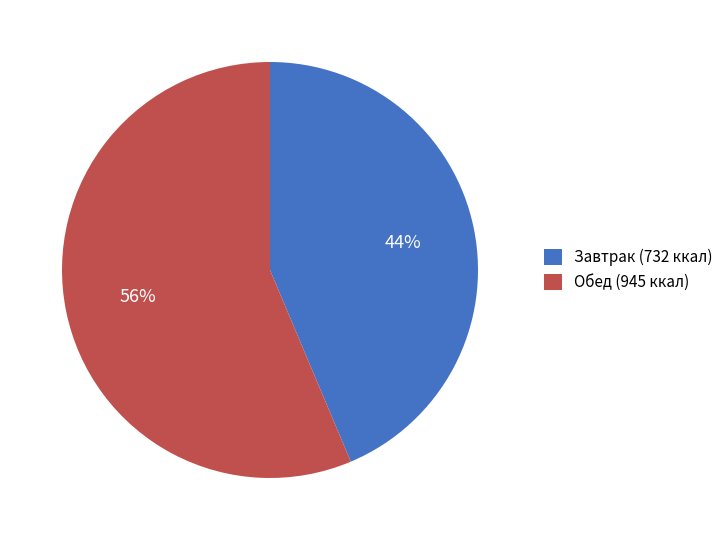

The Завтрак (732 ккал) slice represents 44% of the pie. True or false?

True